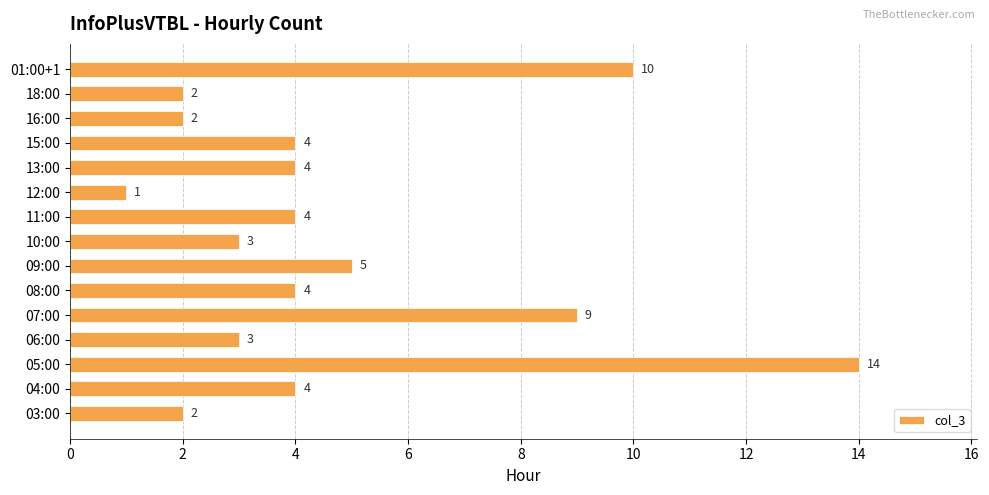

Reading bottom to top, what are all the values shown in this chart?

03:00=2	04:00=4	05:00=14	06:00=3	07:00=9	08:00=4	09:00=5	10:00=3	11:00=4	12:00=1	13:00=4	15:00=4	16:00=2	18:00=2	01:00+1=10